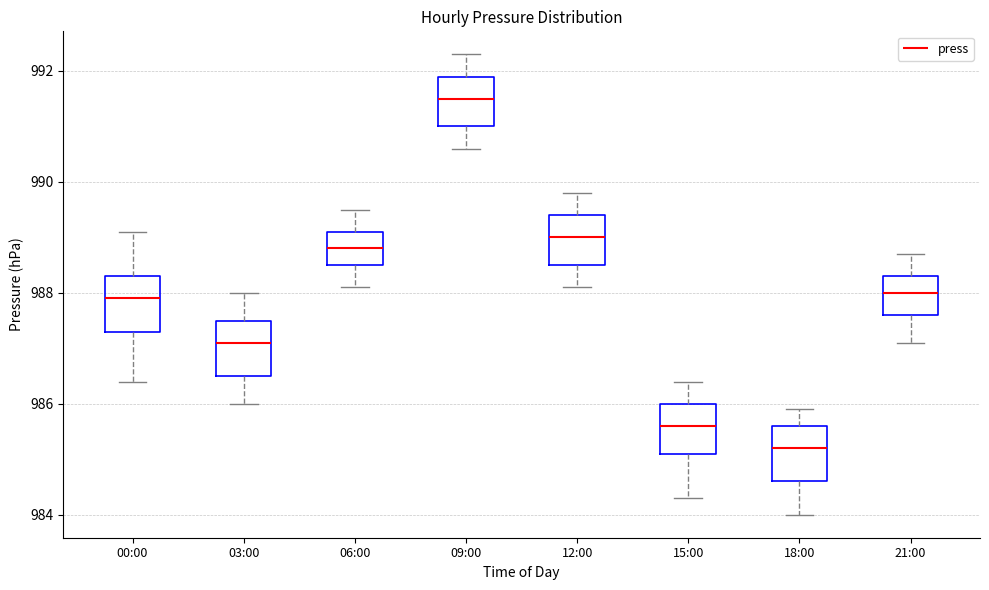

Reading left to right, read every box against the y-axis: the position of its median line, the range the box covers, and the ends of its whiskers. The values are not printed on the chart, so give them approximately, as read against the axis.

00:00: median 988.0, box 987.4 to 988.4, whiskers 986.4 to 989.2
03:00: median 987.2, box 986.6 to 987.6, whiskers 986.0 to 988.0
06:00: median 988.8, box 988.6 to 989.2, whiskers 988.2 to 989.6
09:00: median 991.6, box 991.0 to 992.0, whiskers 990.6 to 992.4
12:00: median 989.0, box 988.6 to 989.4, whiskers 988.2 to 989.8
15:00: median 985.6, box 985.2 to 986.0, whiskers 984.4 to 986.4
18:00: median 985.2, box 984.6 to 985.6, whiskers 984.0 to 986.0
21:00: median 988.0, box 987.6 to 988.4, whiskers 987.2 to 988.8